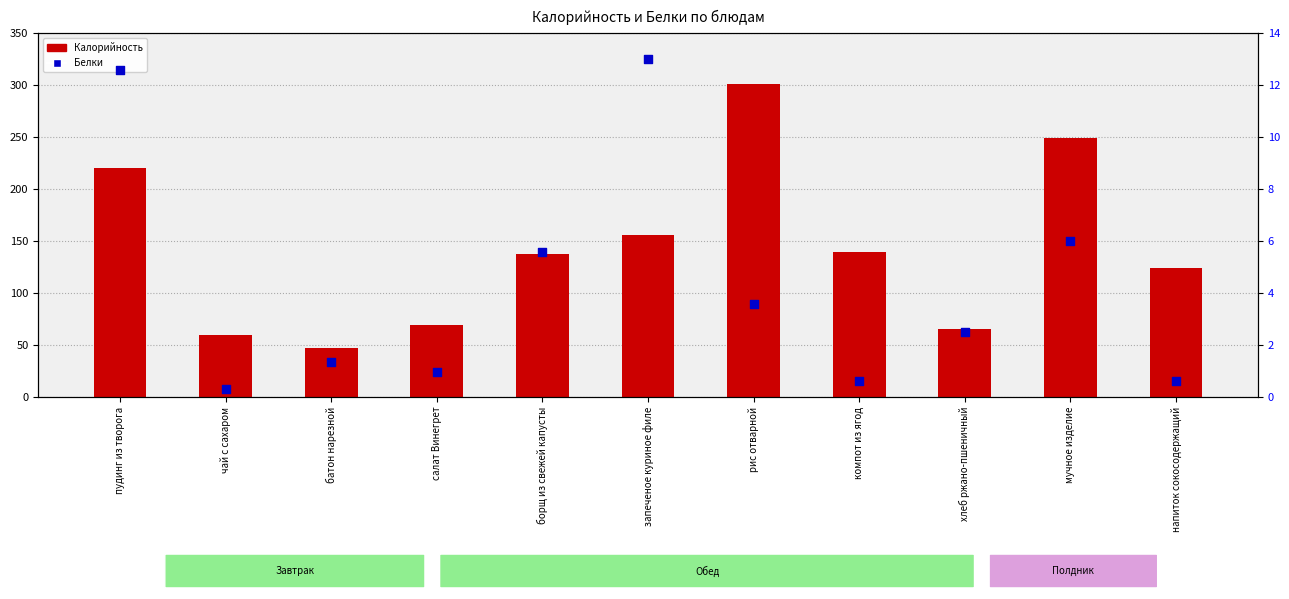

At how many categories does at least one series exceed 195?

3